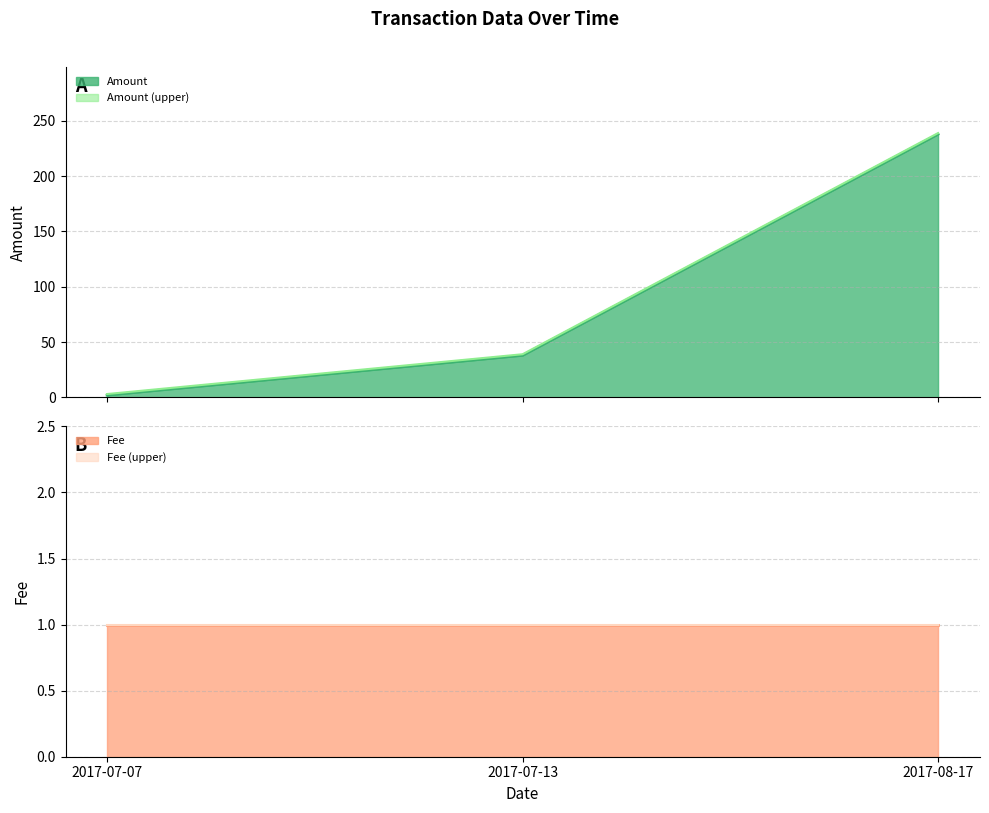

The value of Amount_upper at 2017-07-07 is 1. True or false?

False